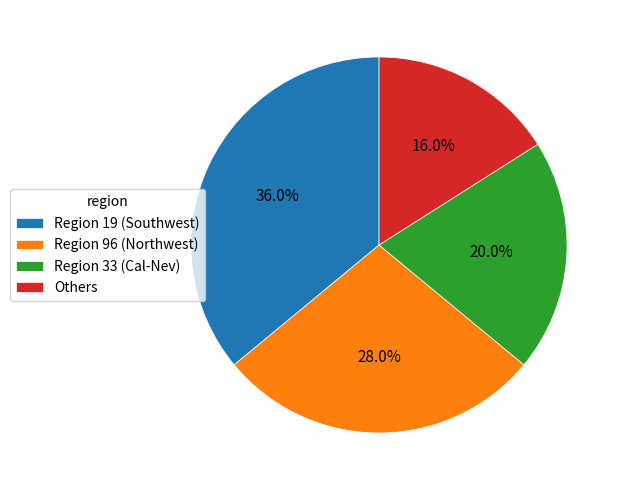

How many slices are in this pie chart?

4